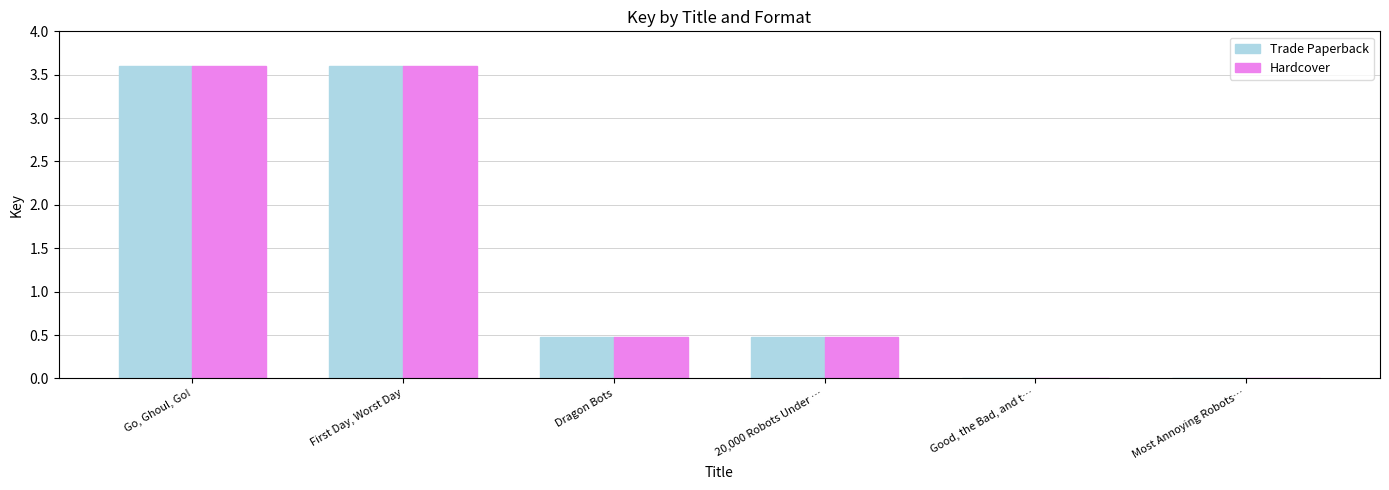

The value of Trade Paperback at Dragon Bots is 0.5. True or false?

True